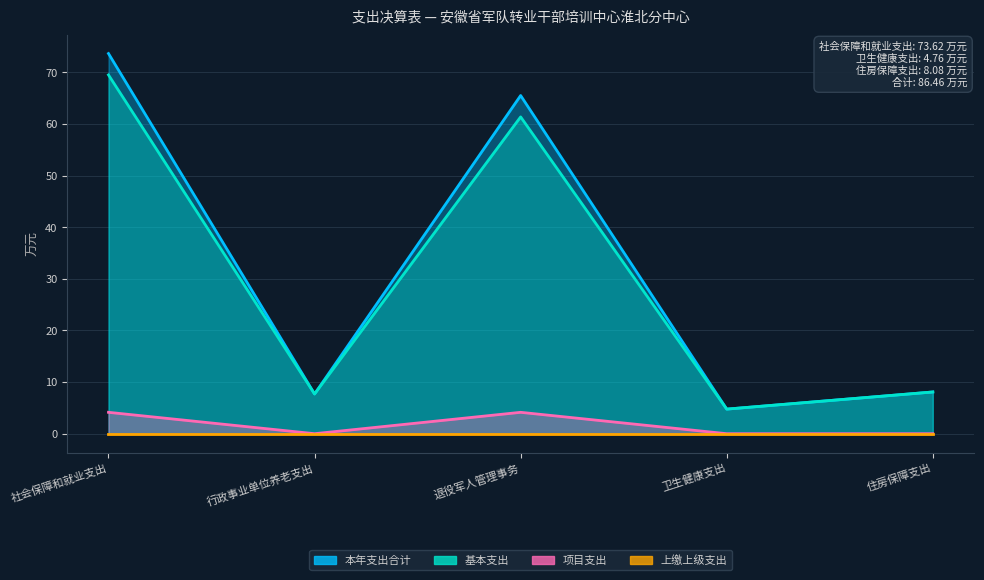

Rank the categories by 项目支出 value from lowest to highest.

行政事业单位养老支出, 卫生健康支出, 住房保障支出, 社会保障和就业支出, 退役军人管理事务